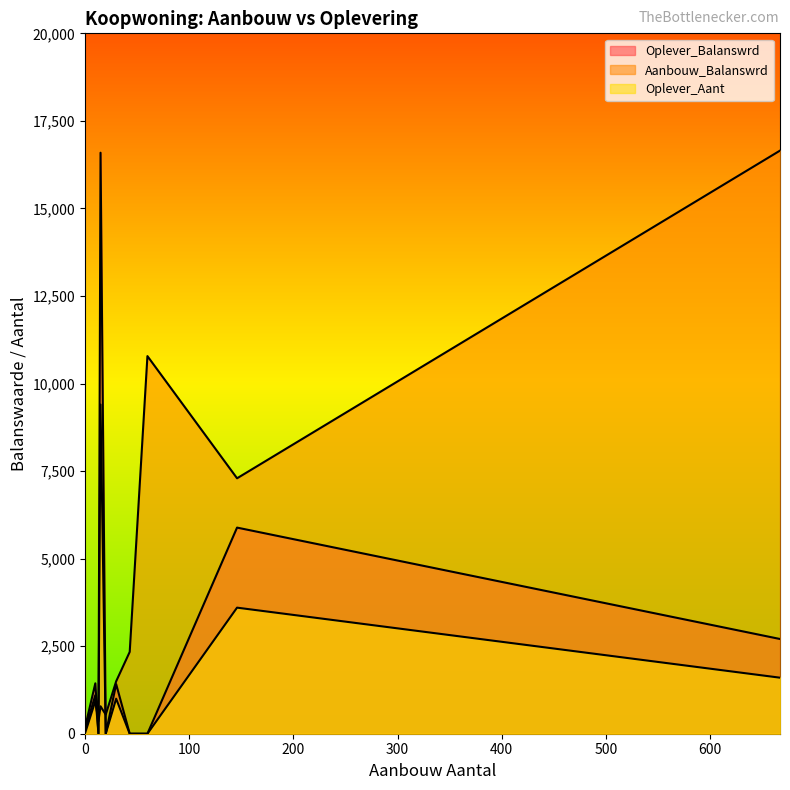

How many interior local peaks does the Oplever_Aant series have?

6